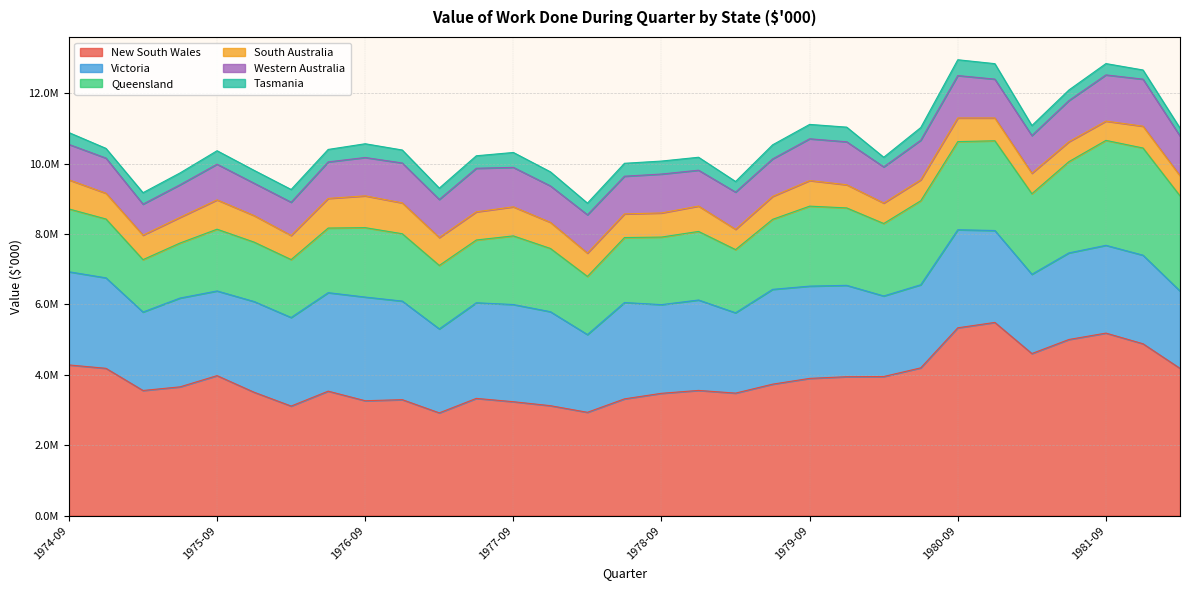

True or false: Queensland and South Australia cross at least once.

False